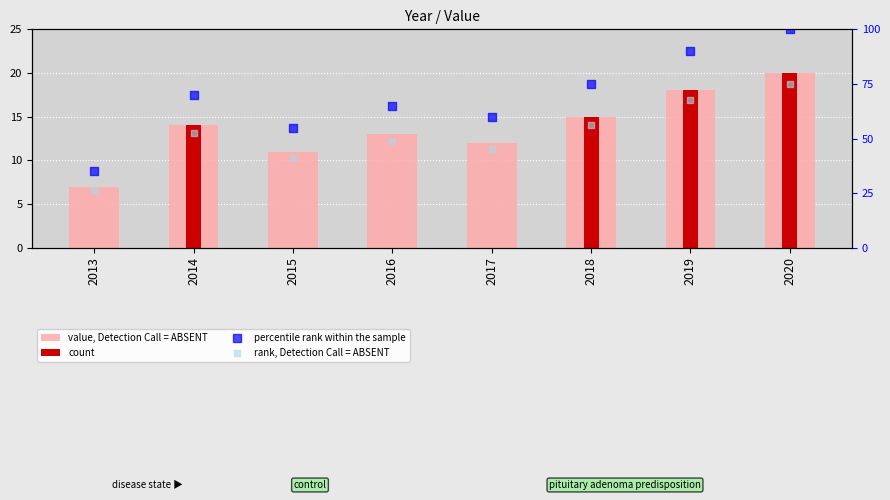

What is the total value across all series at 2019?

193.5